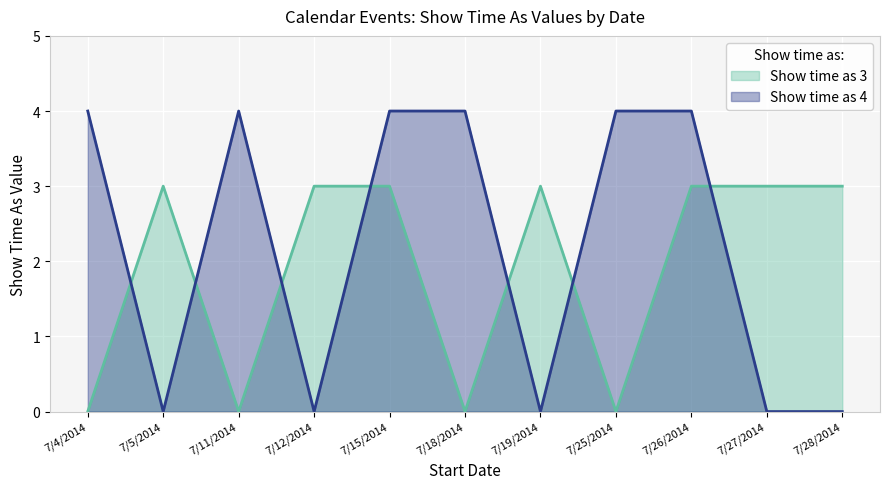

What is the total value across all series at 7/4/2014?

4